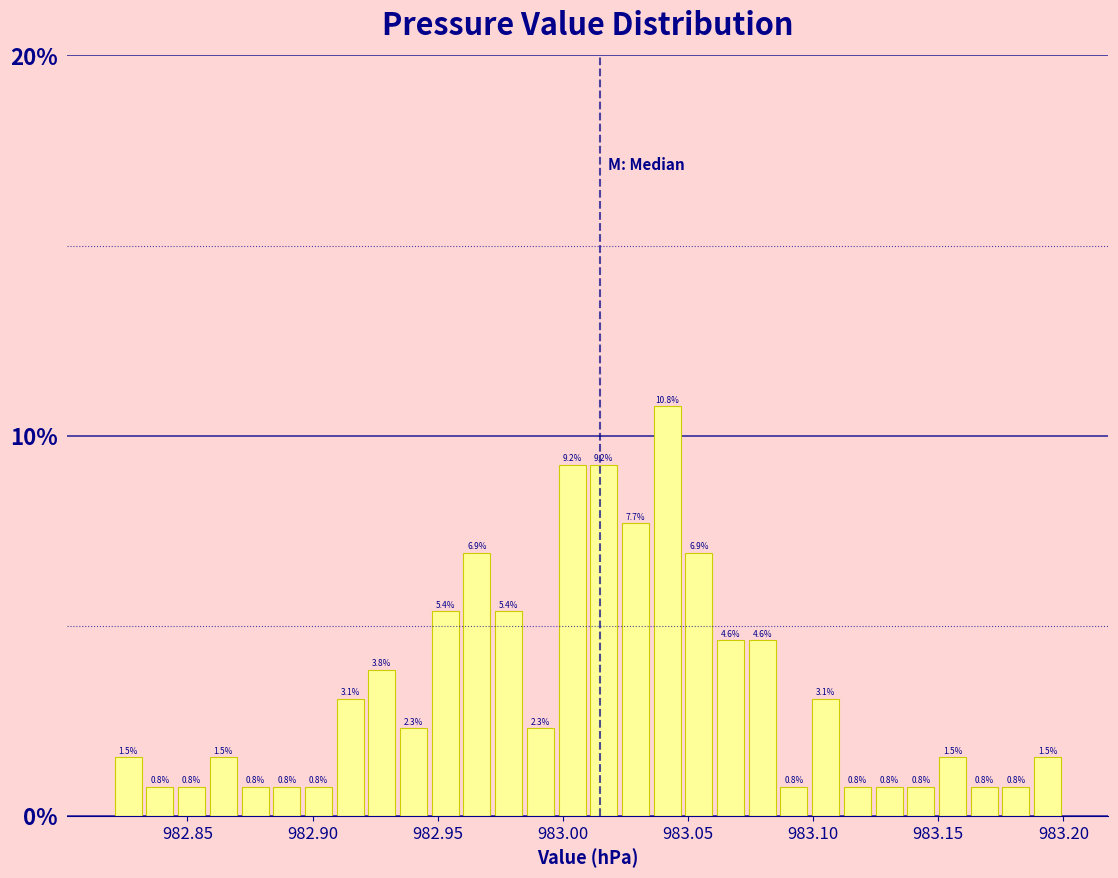

Around what value on the x-axis is the tallest bar? Give the approximate position of its centre, as read against the axis.

983.040